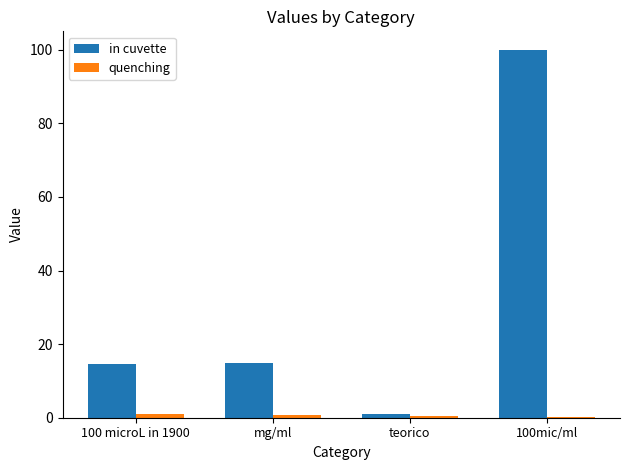

True or false: in cuvette has a value of 15.0 at mg/ml.

True